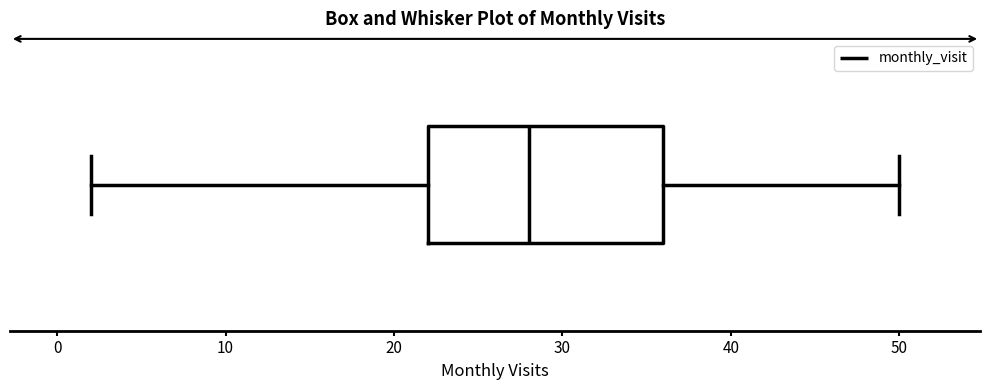

Where does the median line of the box sit on the x-axis? The values are not printed on the chart, so give them approximately, as read against the axis.

28